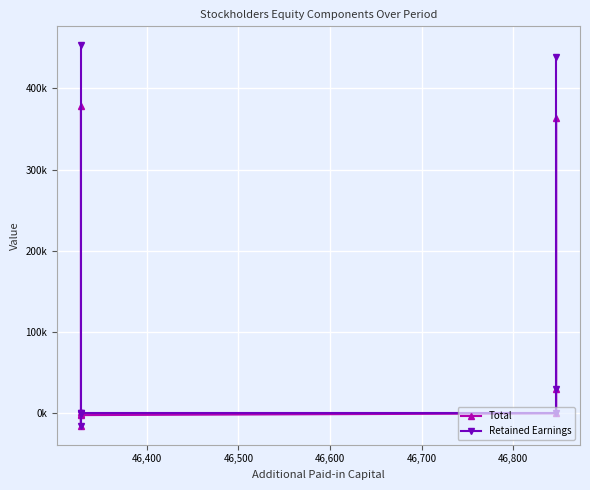

What is the total value across all series at 46,700?

-30330